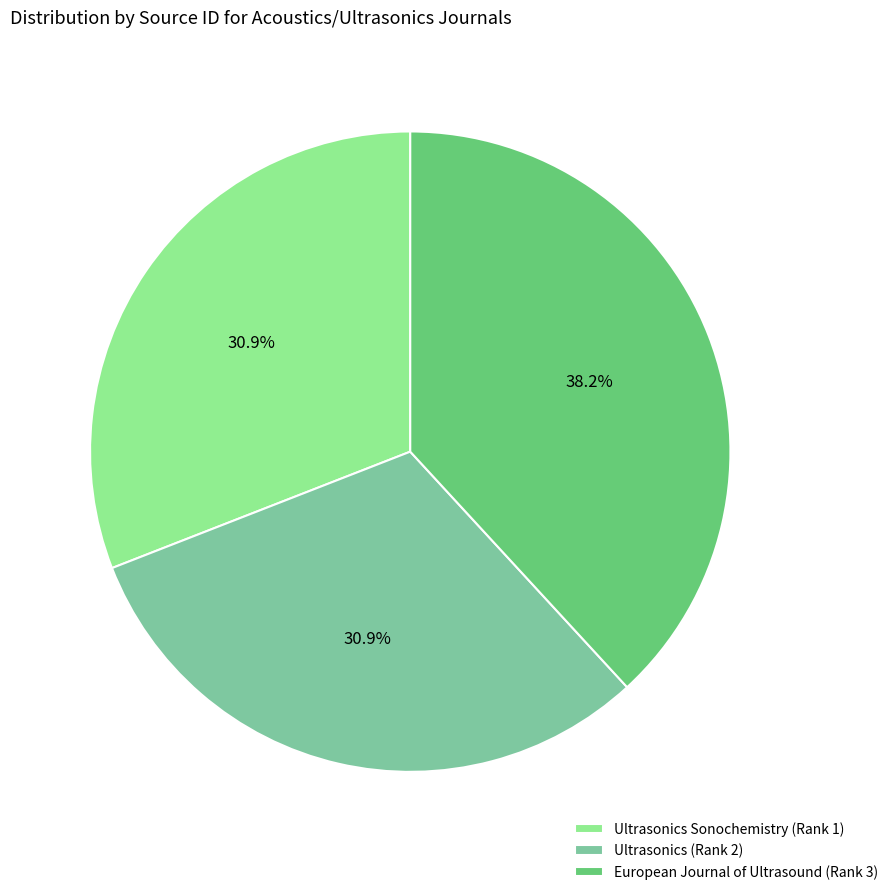

Does any single category account for the majority?

No